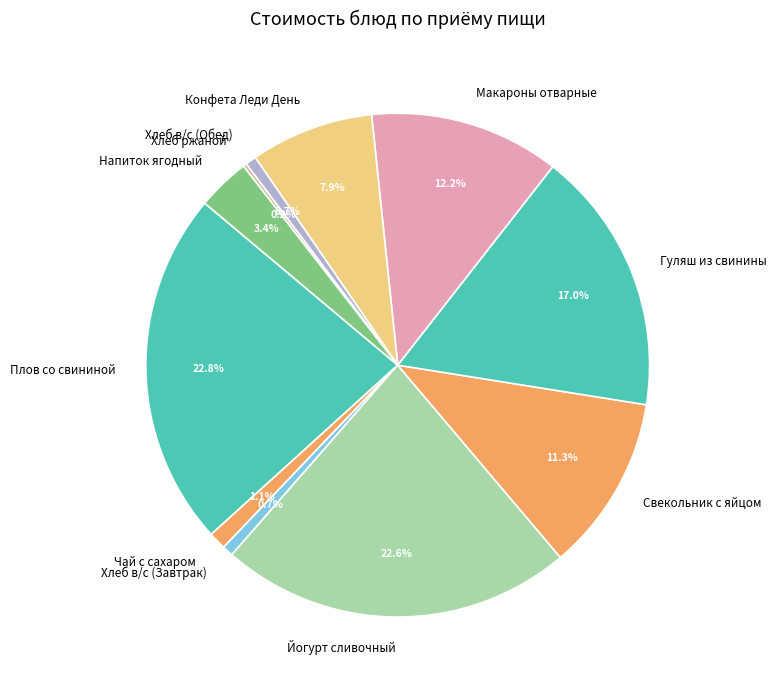

Approximately how many times larger is the value at Хлеб в/с (Завтрак) compared to Чай с сахаром?

0.6